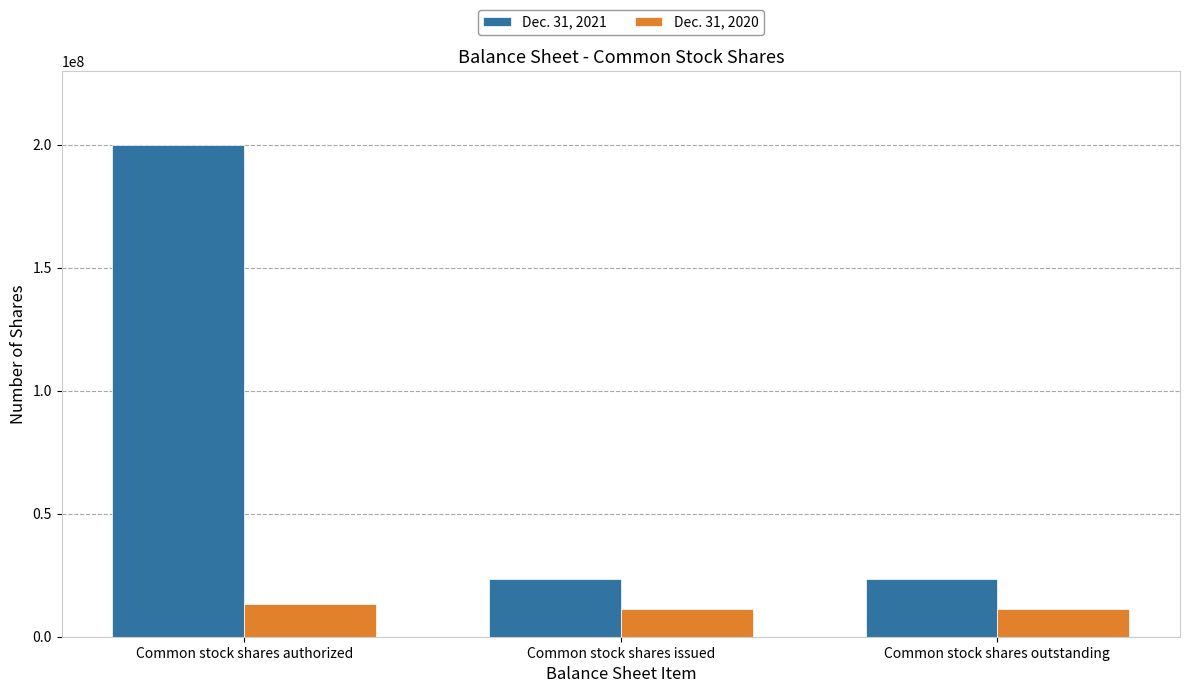

True or false: Dec. 31, 2021 has a value of 15337391 at Common stock shares outstanding.

False